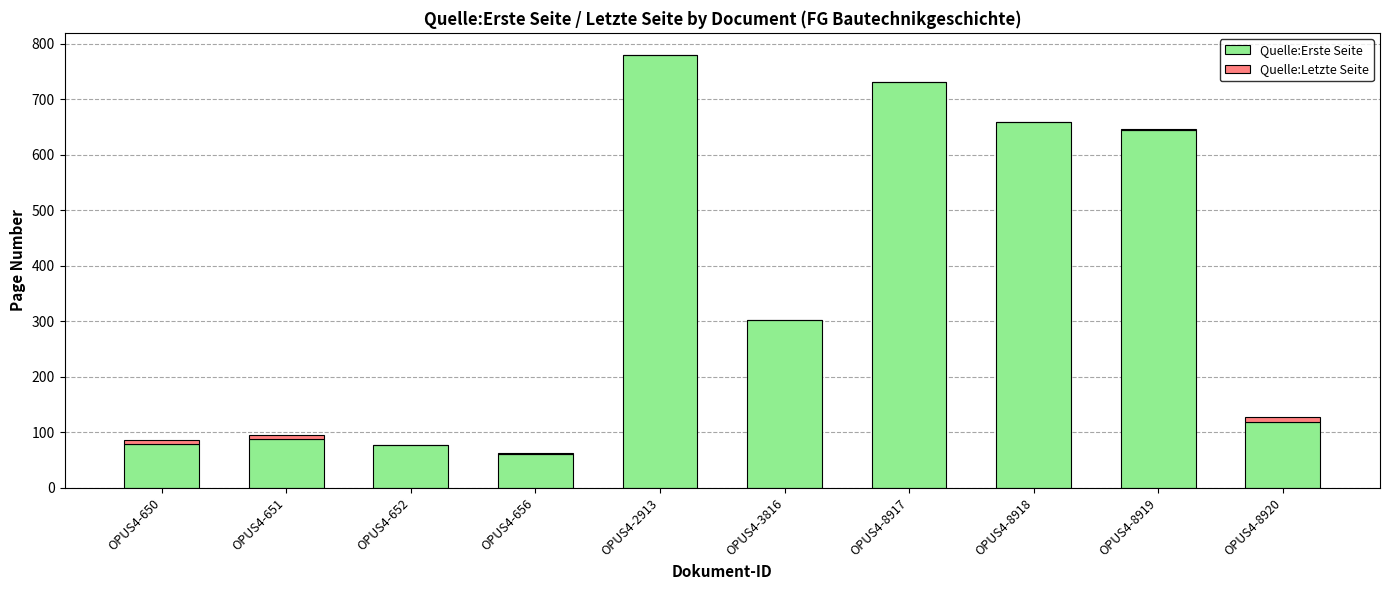

True or false: Quelle:Erste Seite has a value of 302 at OPUS4-3816.

True